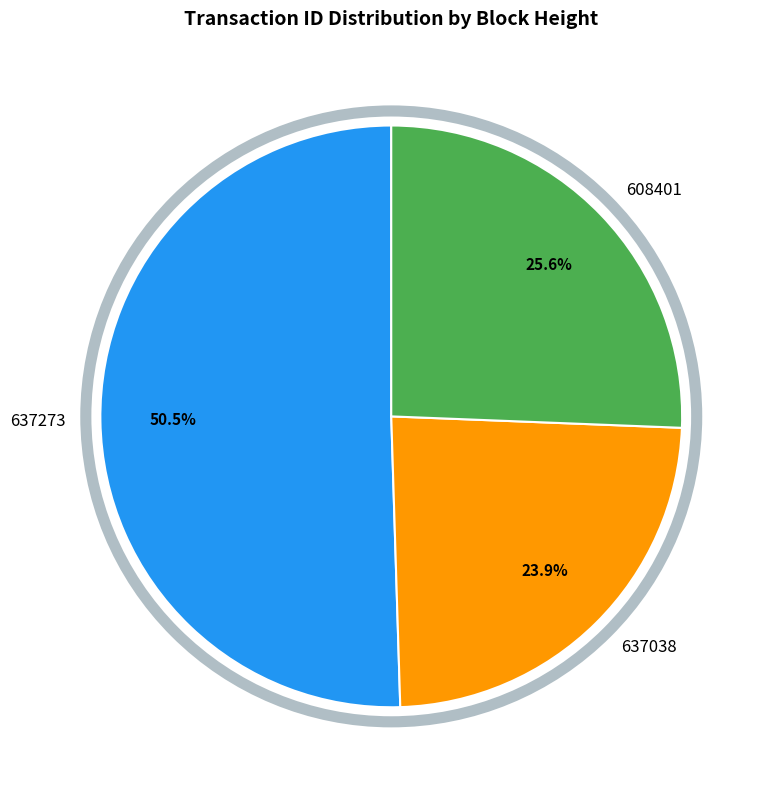

What is the smallest slice in the pie chart?

637038